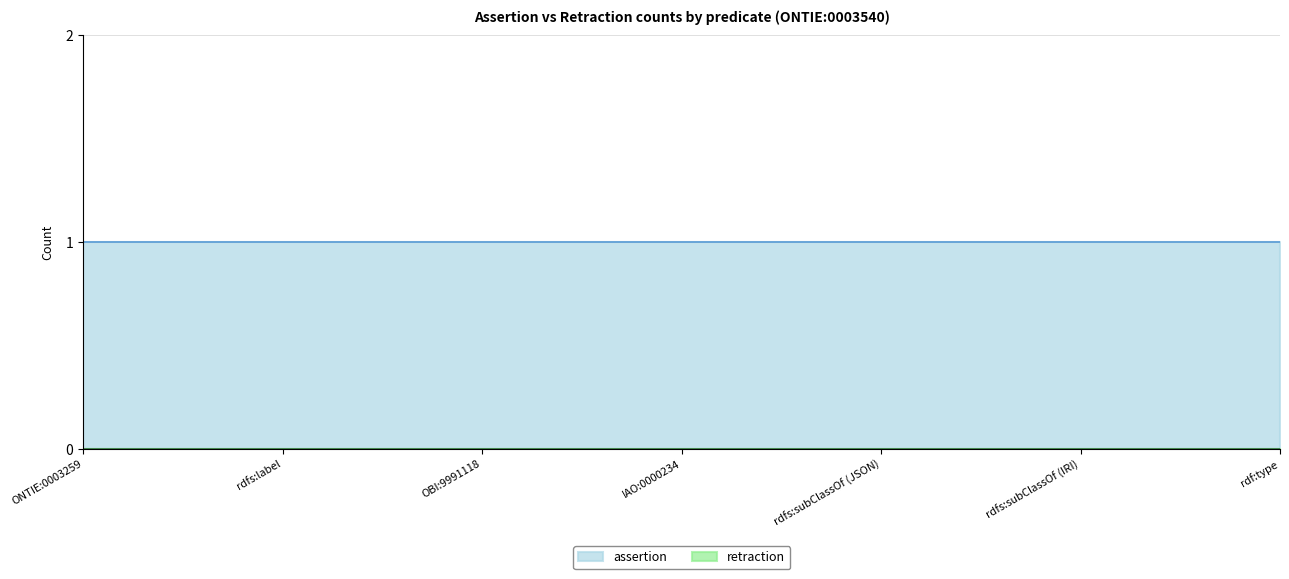

Reading right to left, transcribe all the data shown in this chart.

assertion: 1	1	1	1	1	1	1
retraction: 0	0	0	0	0	0	0